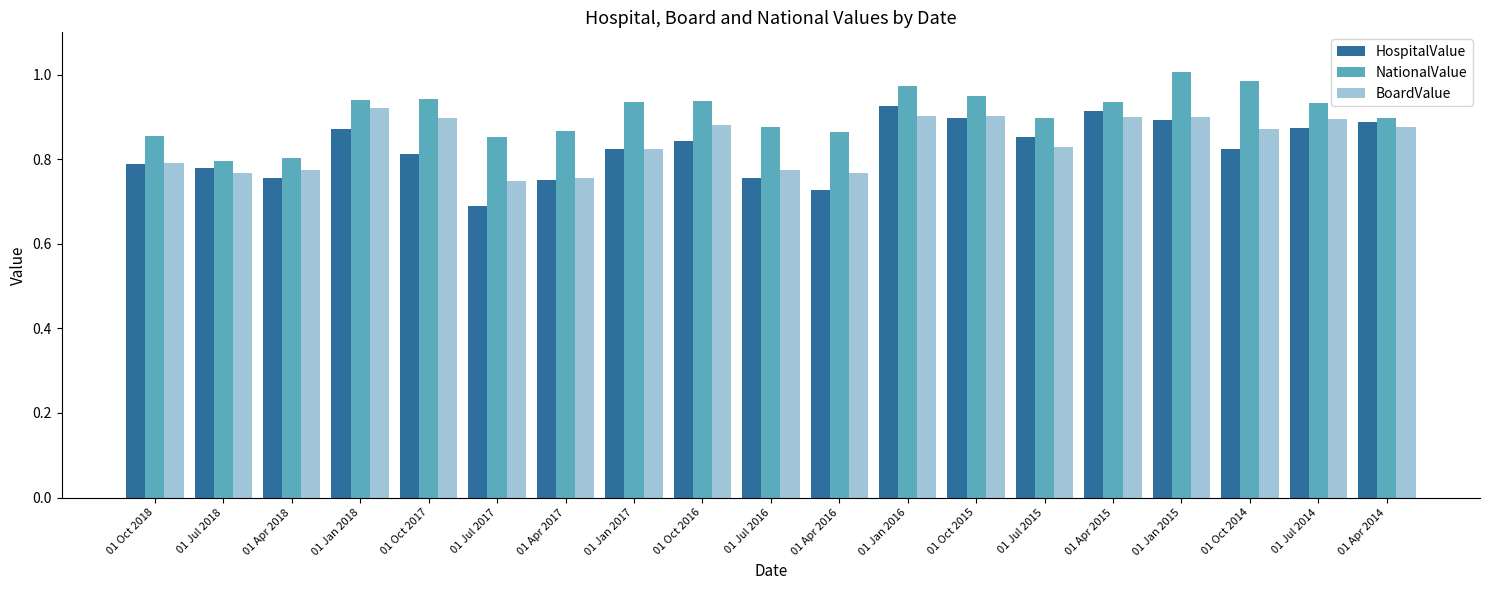

What is the sum of all HospitalValue values?

15.7